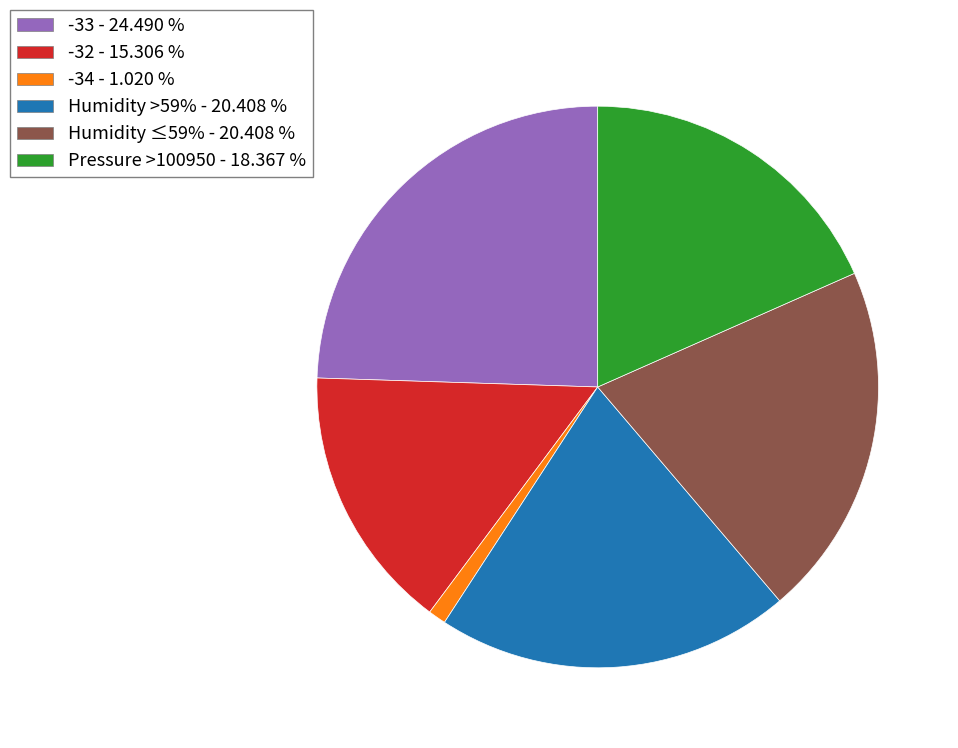

Is there a majority slice in this chart?

No